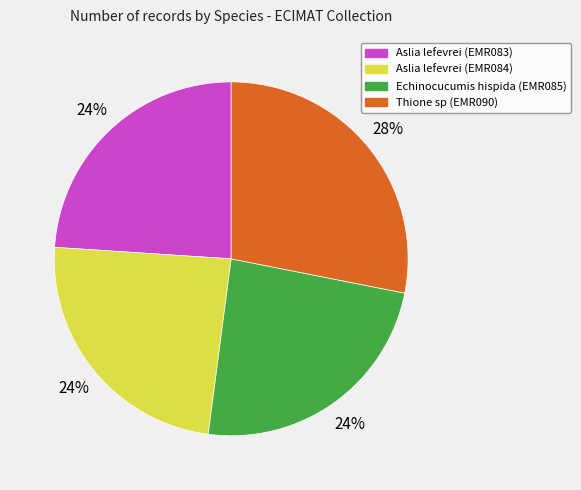

How many slices are in this pie chart?

4